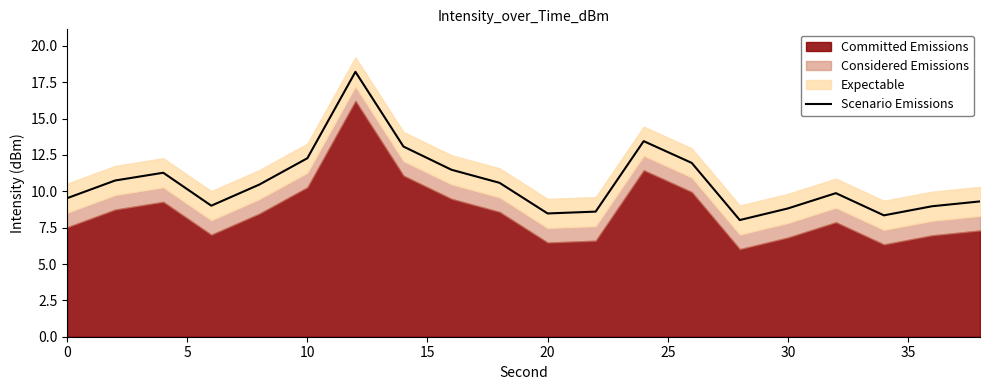

True or false: Scenario Emissions has a value of 8.8 at 30.

True